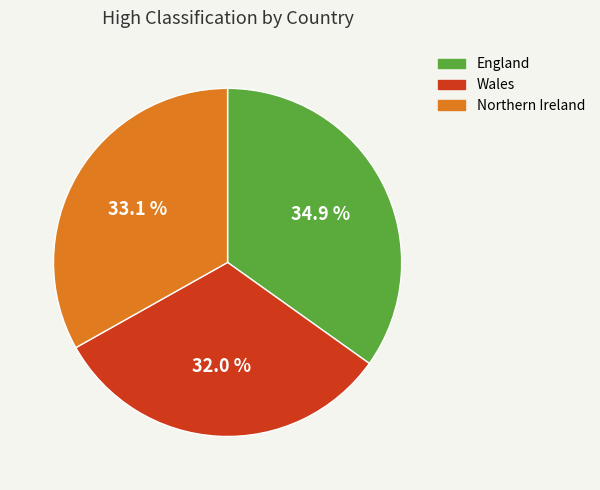

To the nearest percent, what is the difference between the Northern Ireland and Wales slice percentages?

1%